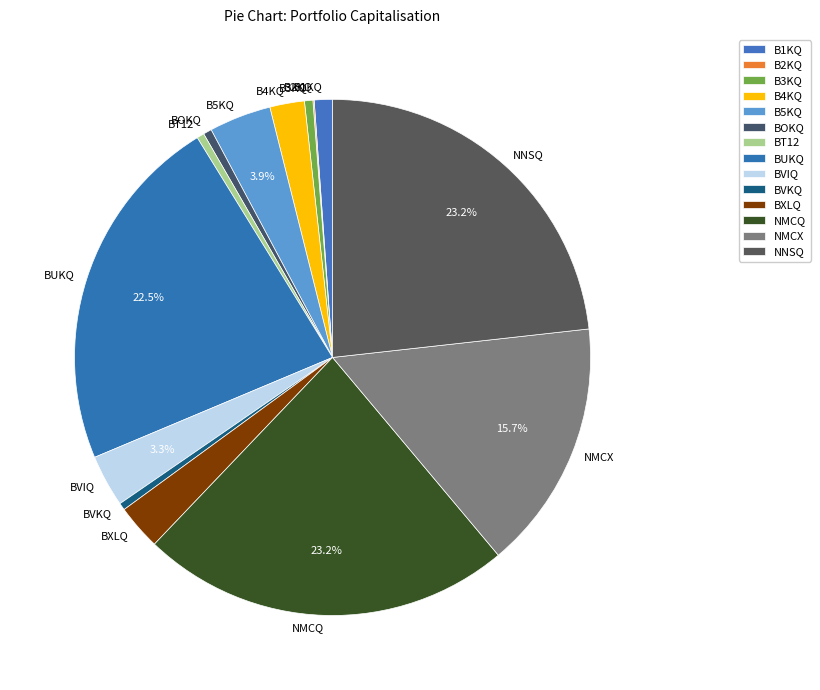

Which has a higher value, NMCQ or BVIQ?

NMCQ